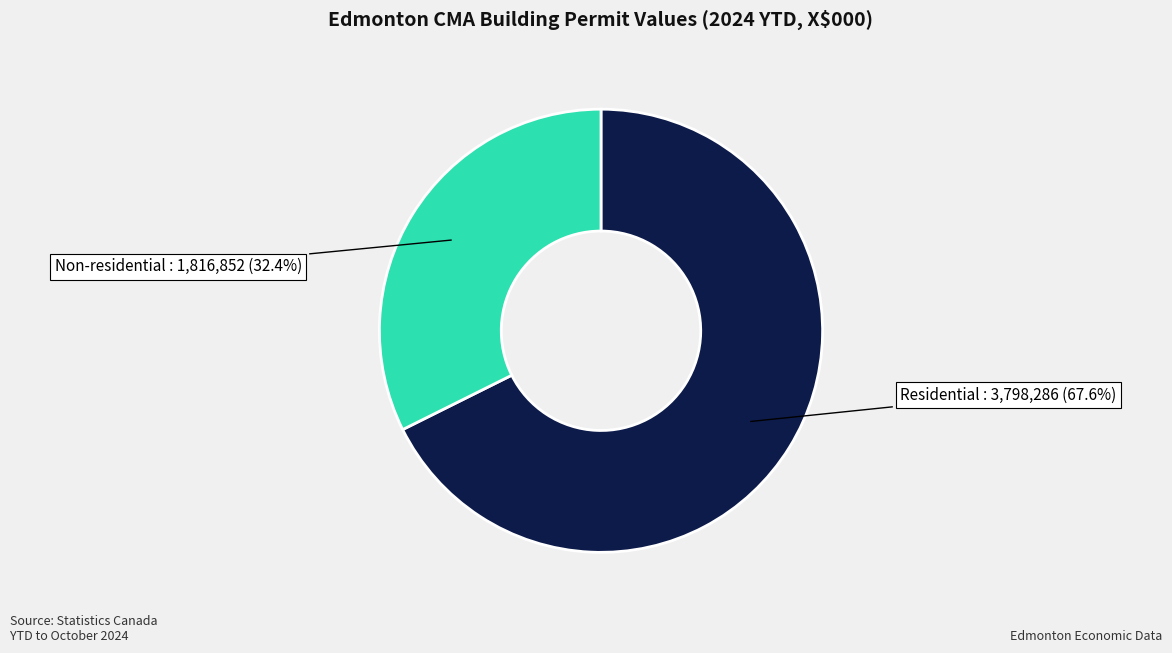

Does any single category account for the majority?

Yes